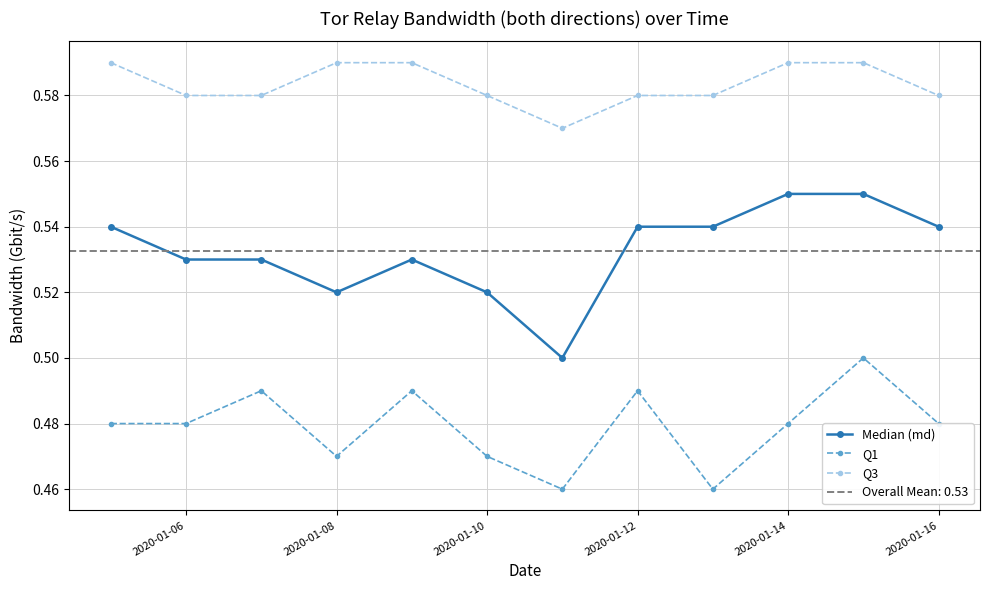

True or false: Q1 has more than 1 points higher than both neighbors.

True